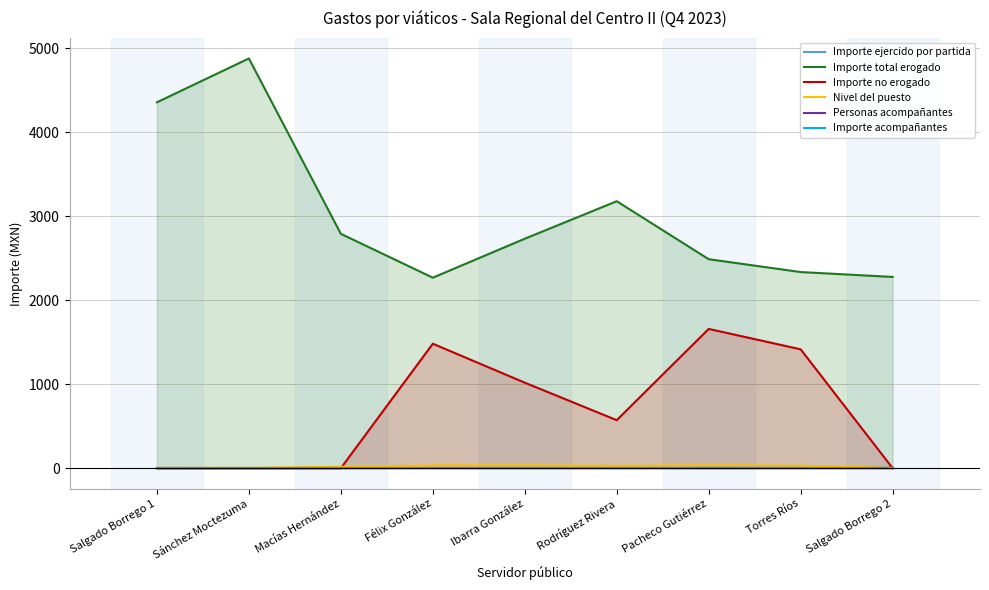

At which label does Importe total erogado first exceed 2732?

Salgado Borrego 1